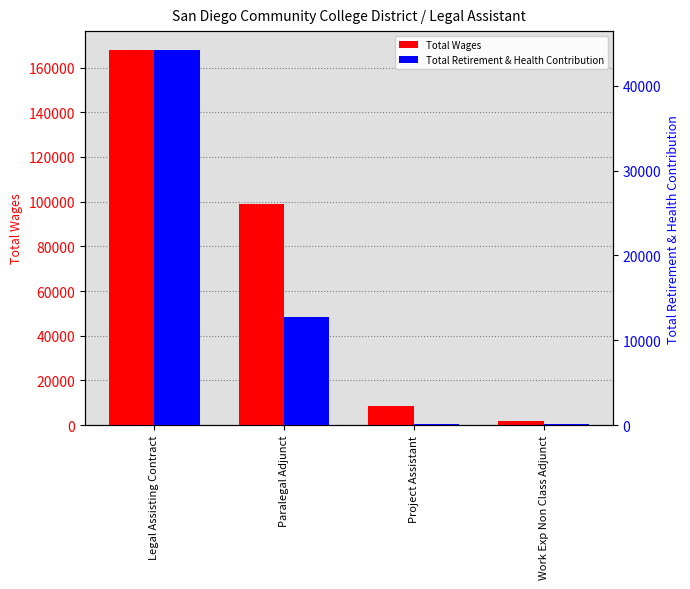

What is the total value across all series at Work Exp Non Class Adjunct?

1873